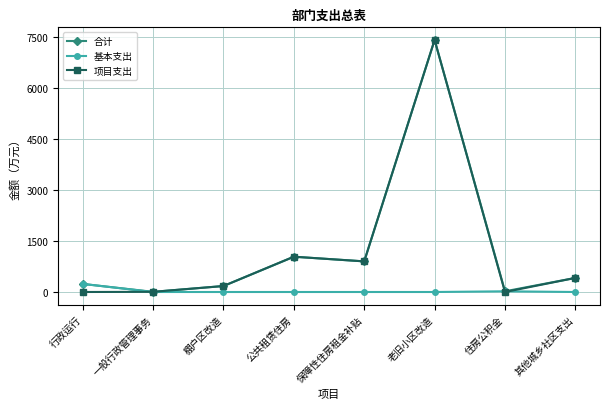

What are all the series names shown in the legend?

合计, 基本支出, 项目支出